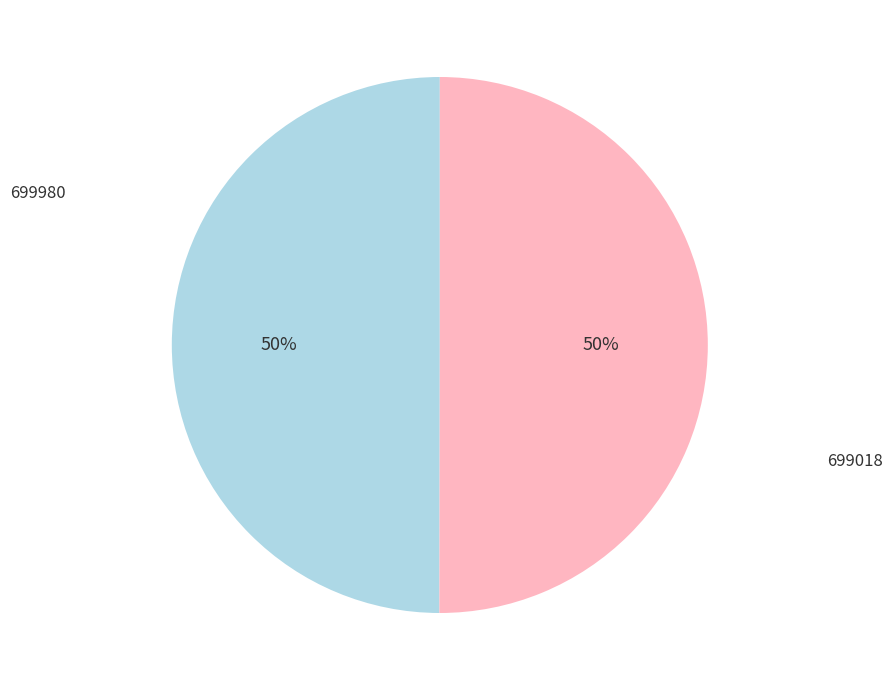

To the nearest percent, what is the average slice percentage?

50%